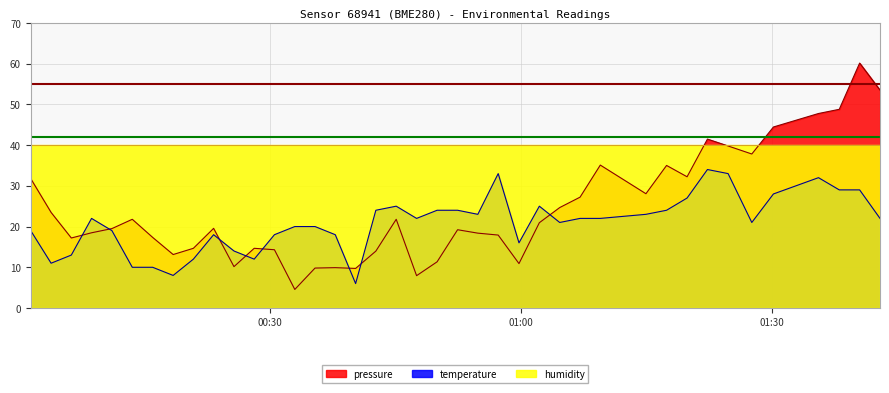

What is the minimum value shown in the chart?

4.6